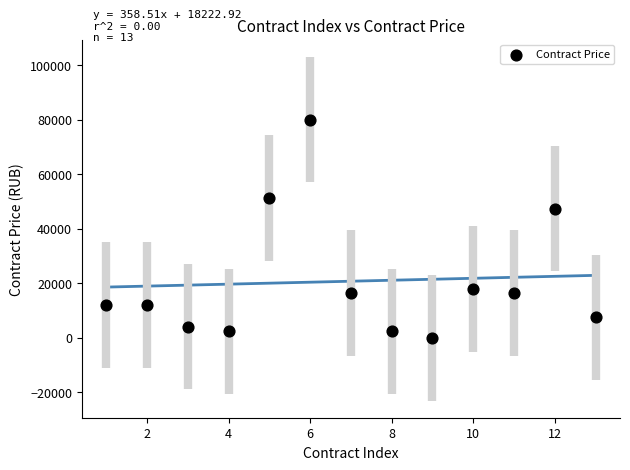

What is the range of X values (max minus min)?

12